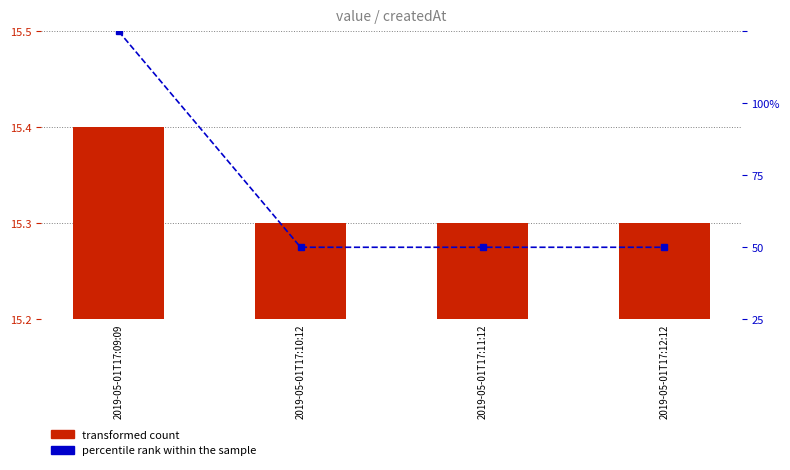

What are all the series names shown in the legend?

transformed count, percentile rank within the sample